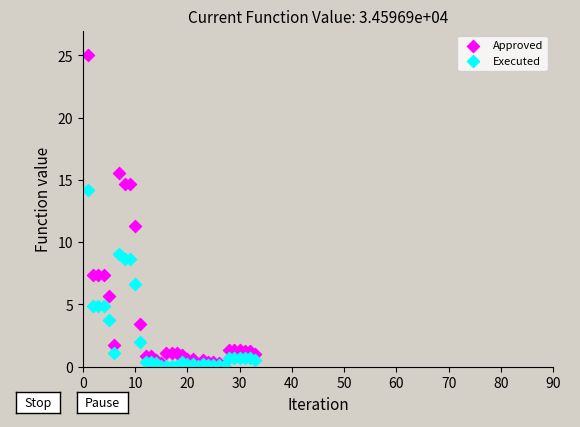

What are all the series names shown in the legend?

Approved, Executed